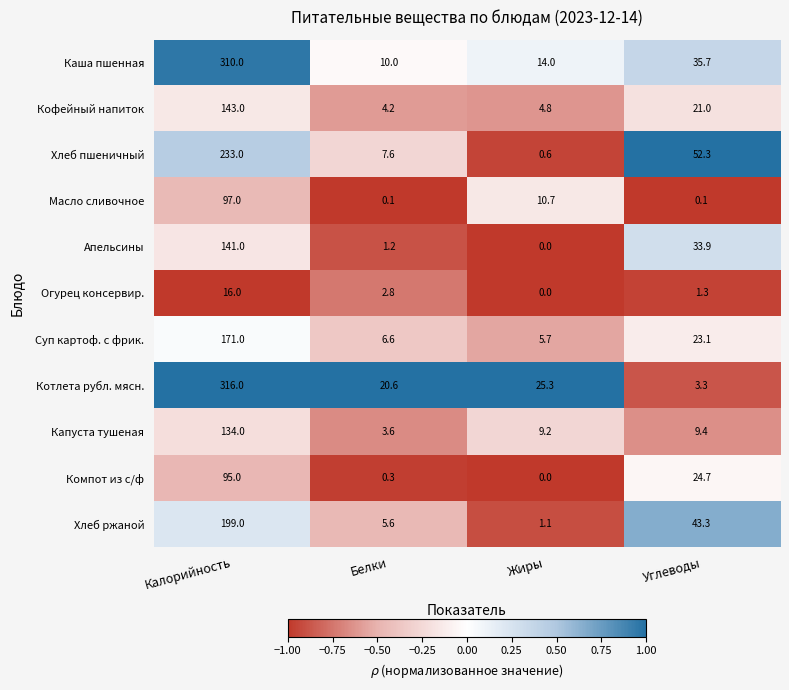

What is the difference between the highest and lowest values at Углеводы?

52.2